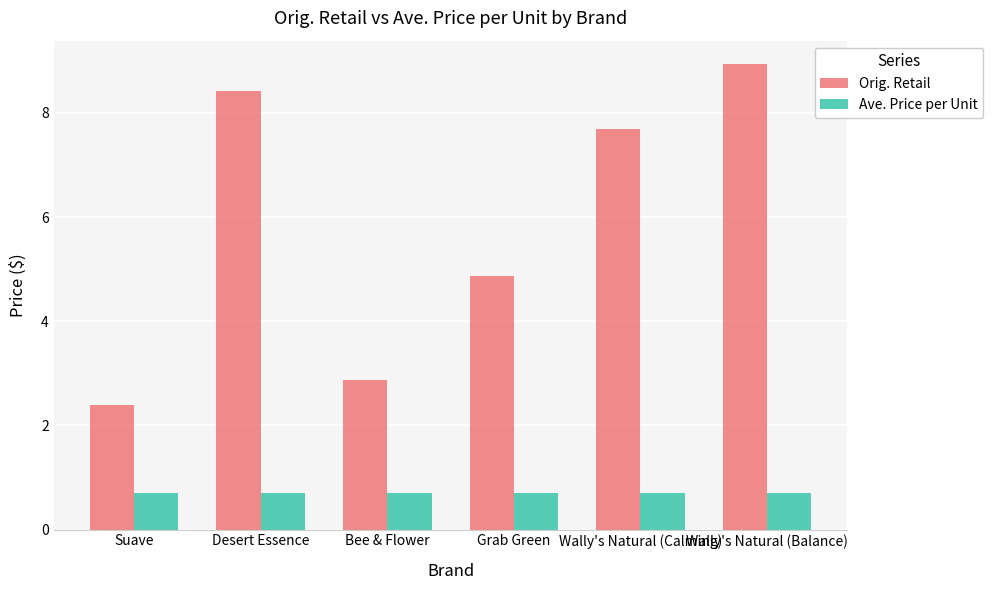

Which series changed the most between Grab Green and Wally's Natural (Balance)?

Orig. Retail